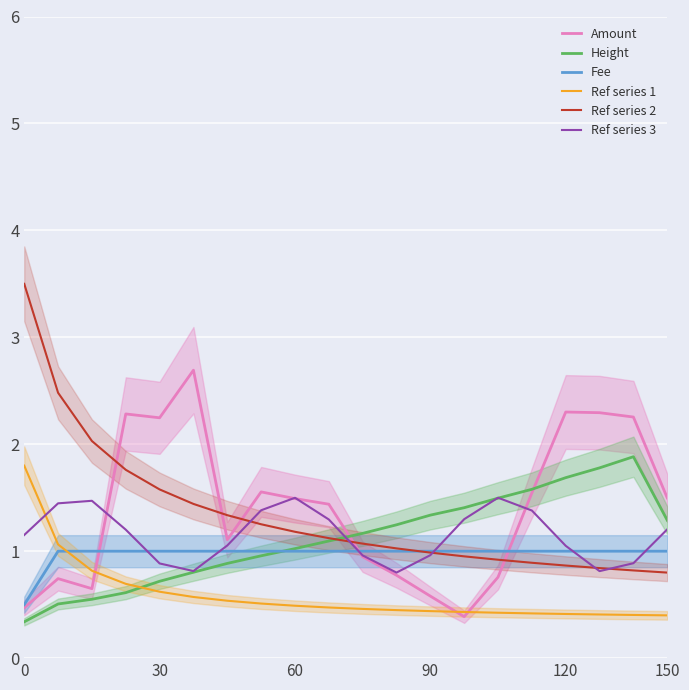

The value of Ref series 2 at 30 is 3.7. True or false?

False